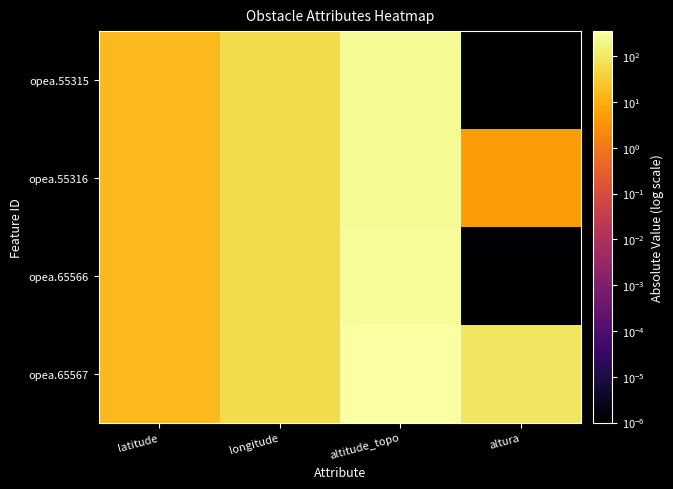

What is the total value across all series at altura?

95.0